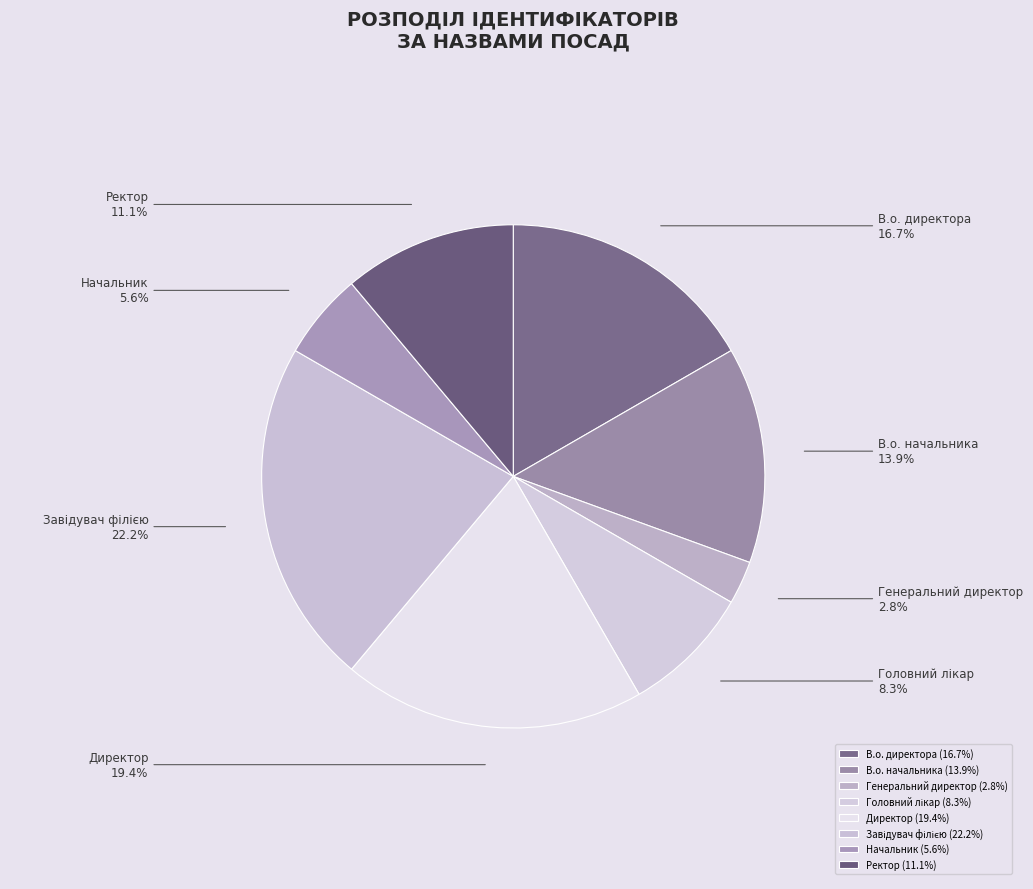

To the nearest percent, what percentage of the pie is Ректор?

11%